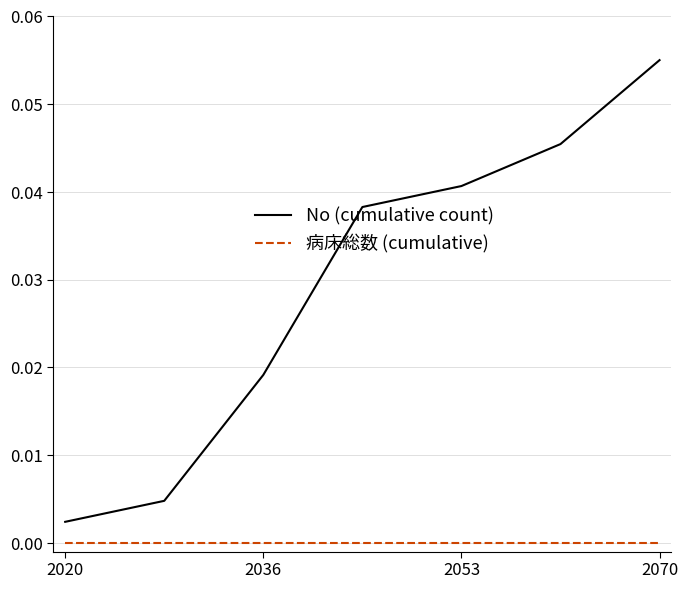

How many lines are shown in the chart?

2